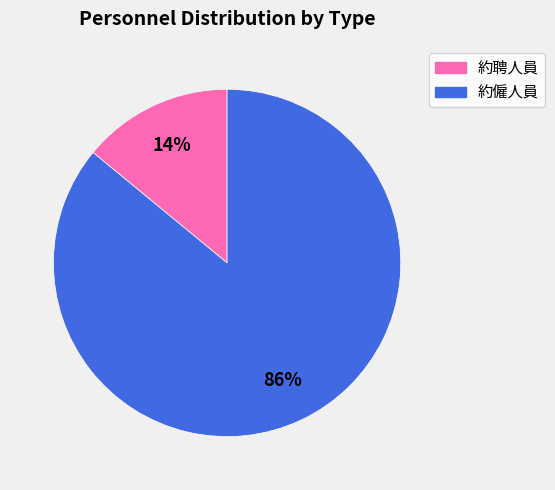

To the nearest percent, what is the difference between the largest and smallest slice percentages?

72%